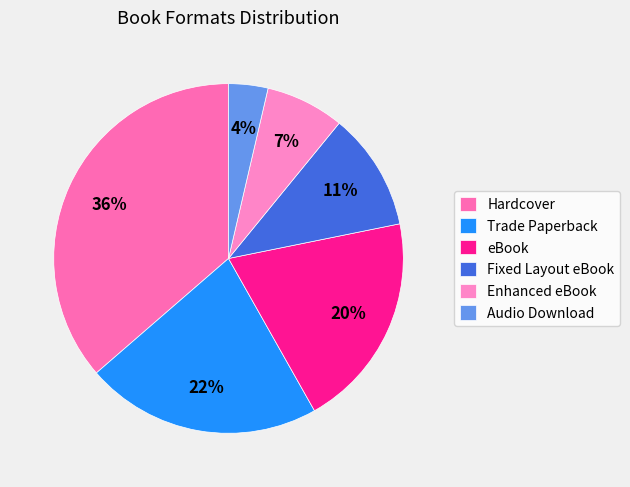

What portion of the pie excludes Trade Paperback?

78.2%